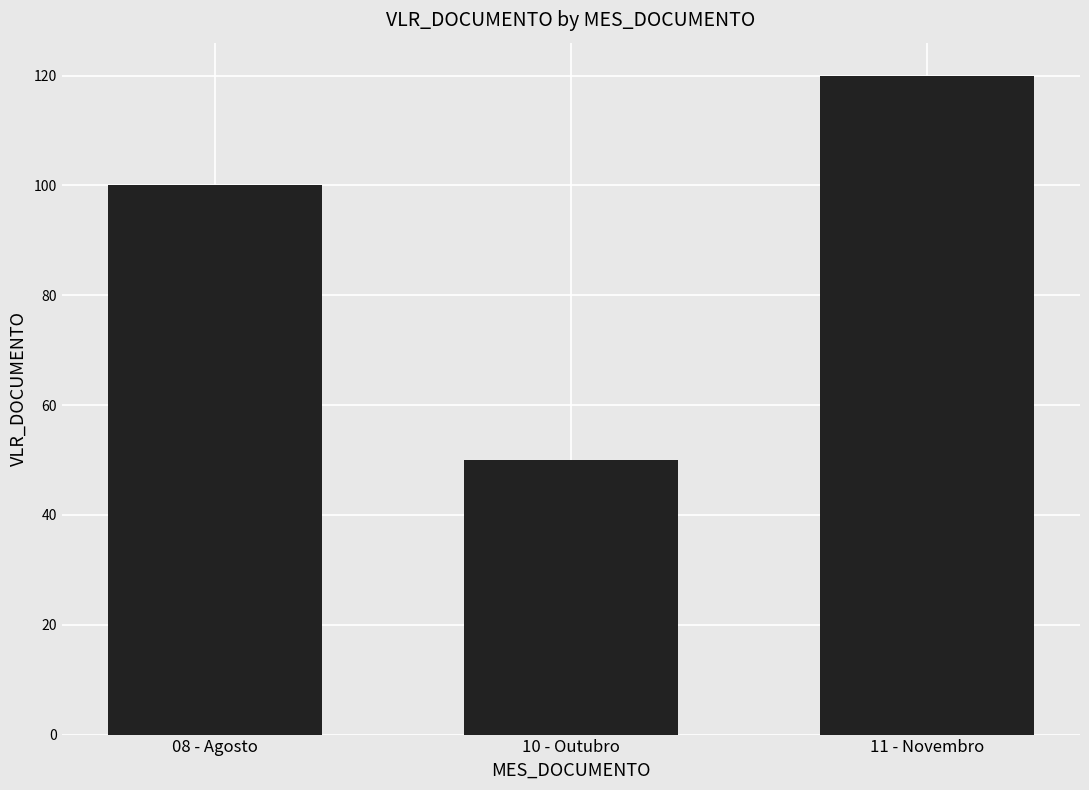

At which label is the value closest to 85?

08 - Agosto